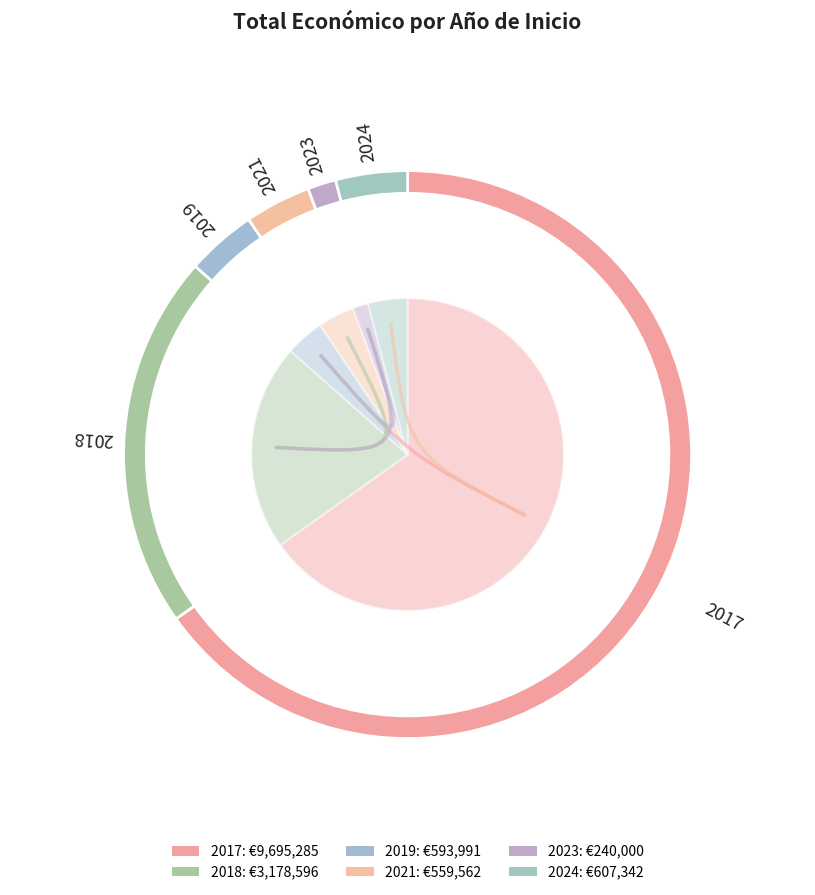

Rank the categories by value from lowest to highest.

2023, 2021, 2019, 2024, 2018, 2017